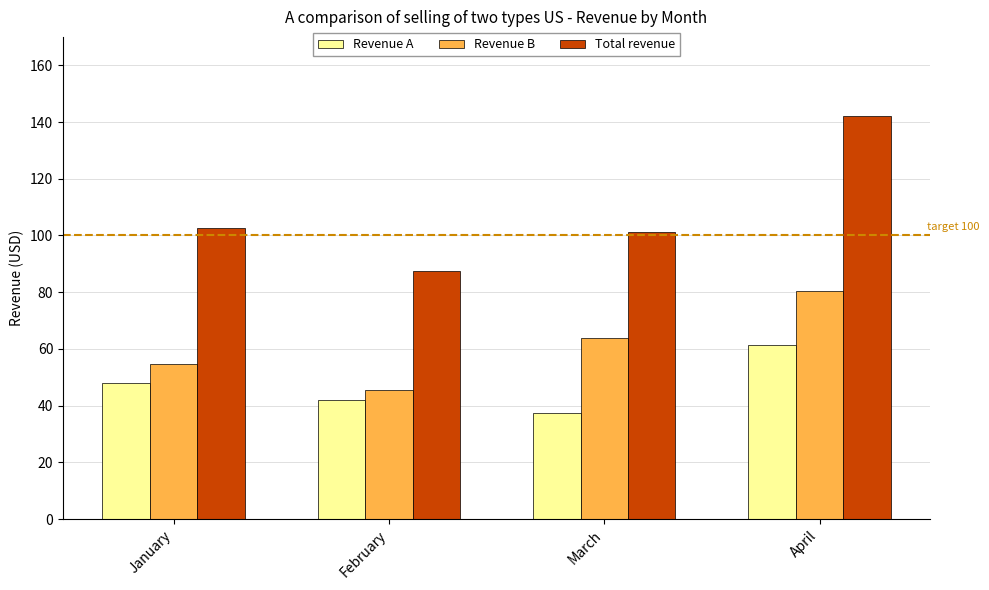

The value of Revenue B at March is 63.7. True or false?

True